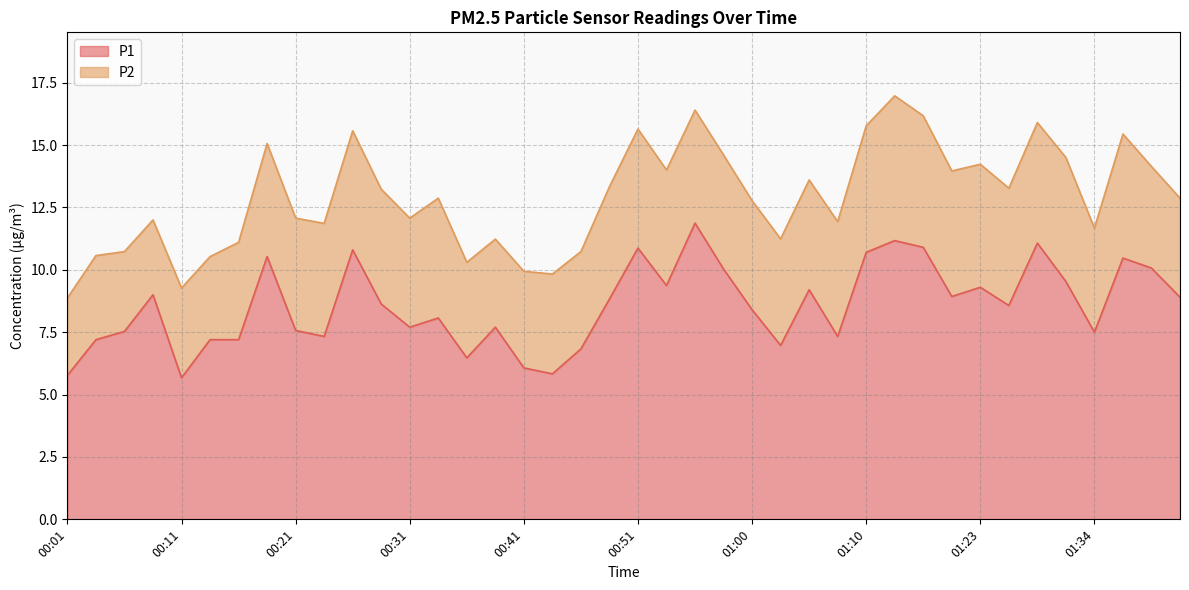

Where does the data first go above 8?

00:09